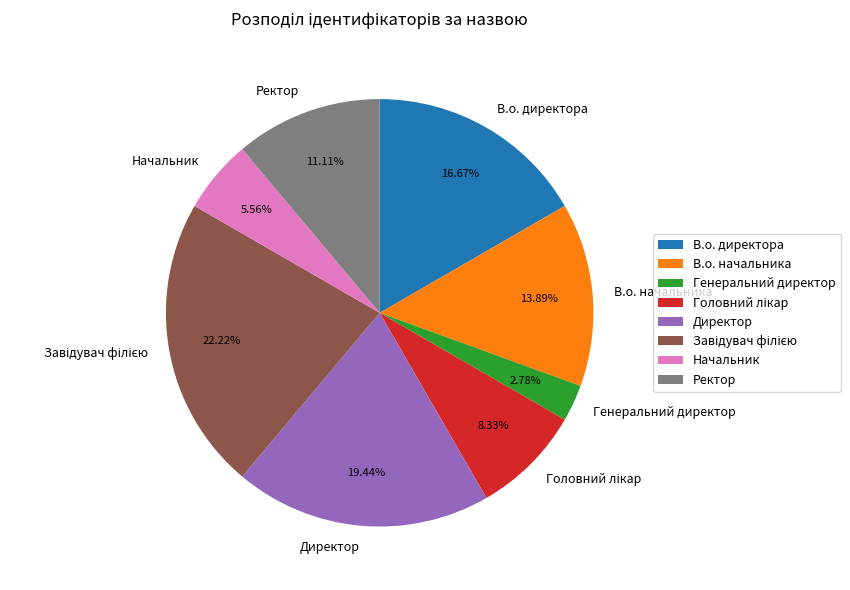

Which slice is the smallest?

Генеральний директор